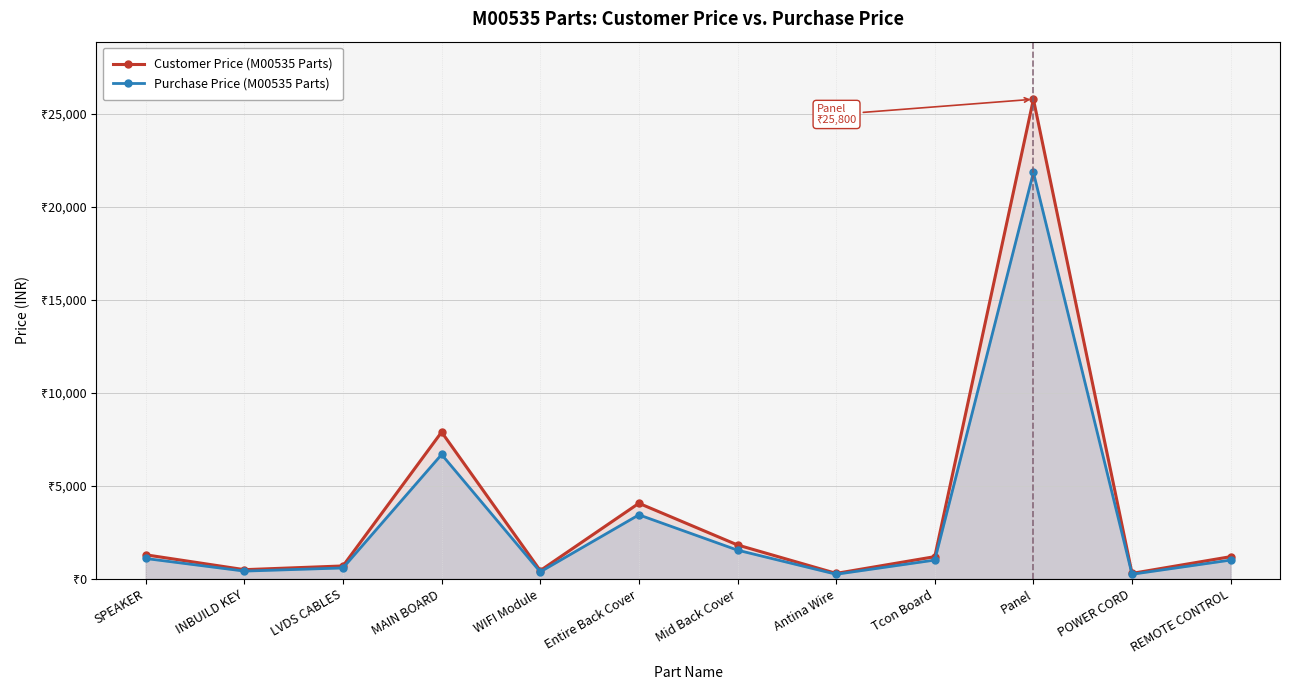

How many lines are shown in the chart?

2